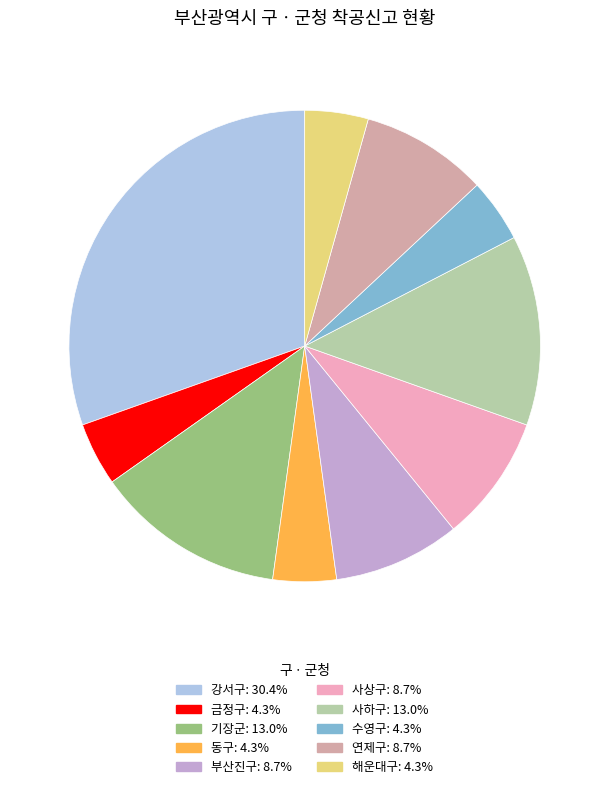

True or false: 강서구 accounts for 21% of the total.

False